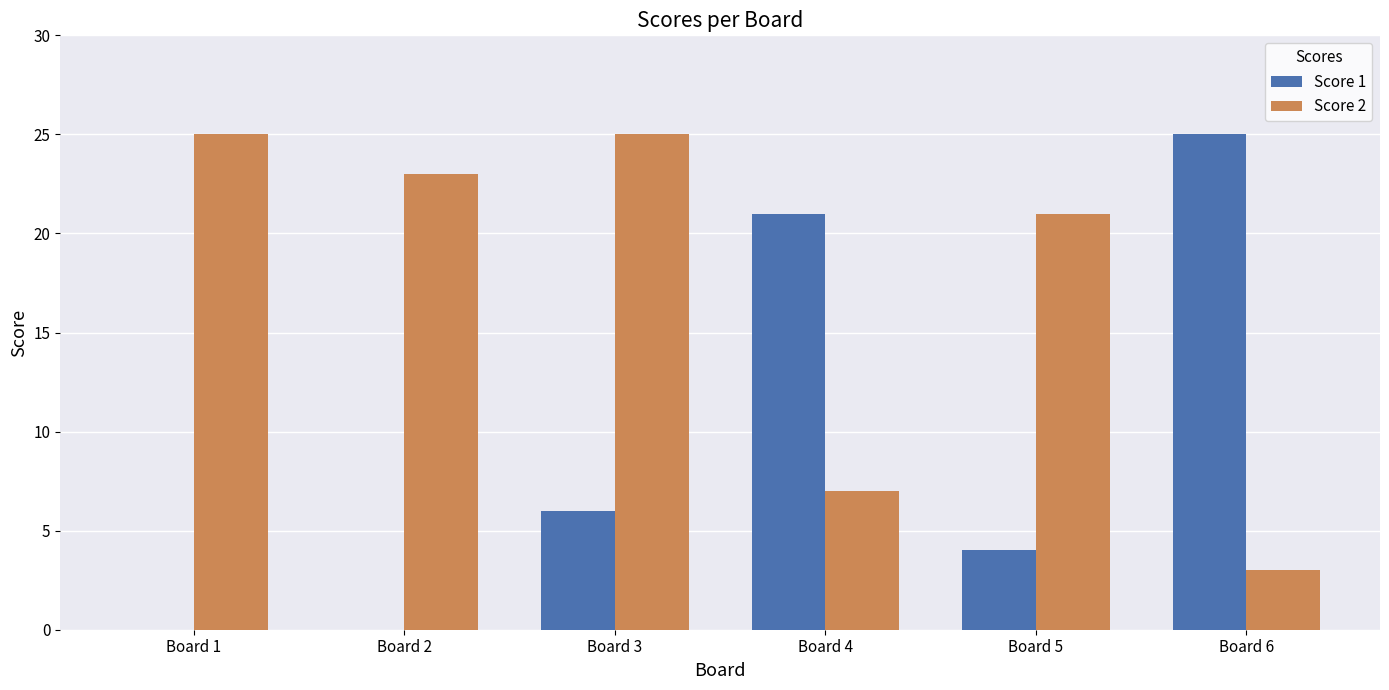

What are all the series names shown in the legend?

Score 1, Score 2